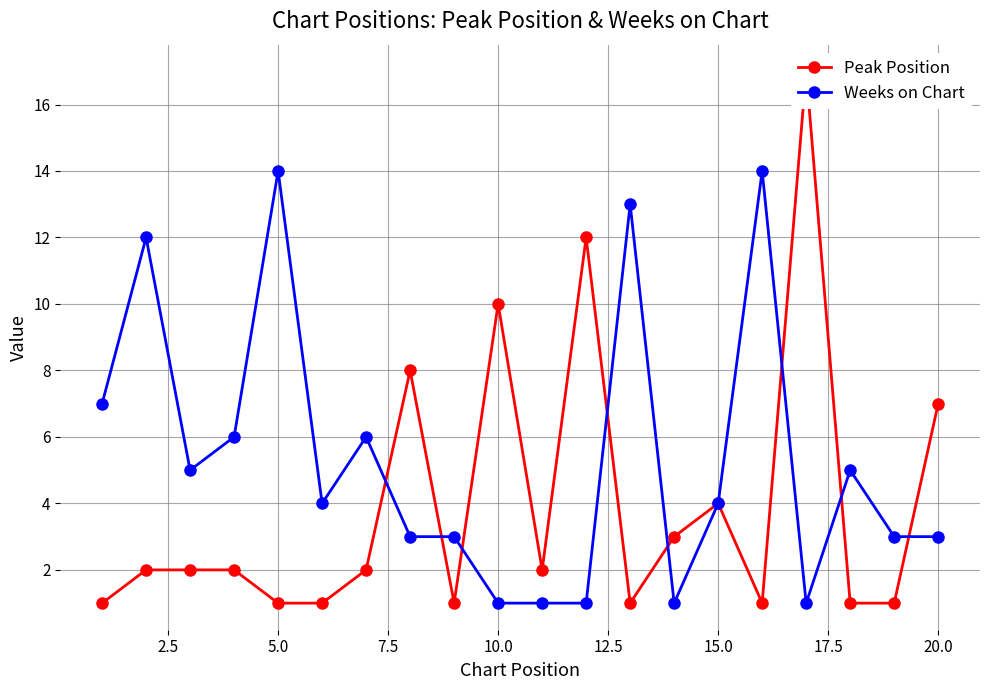

True or false: Peak Position has a value of 1 at 0.0.

True